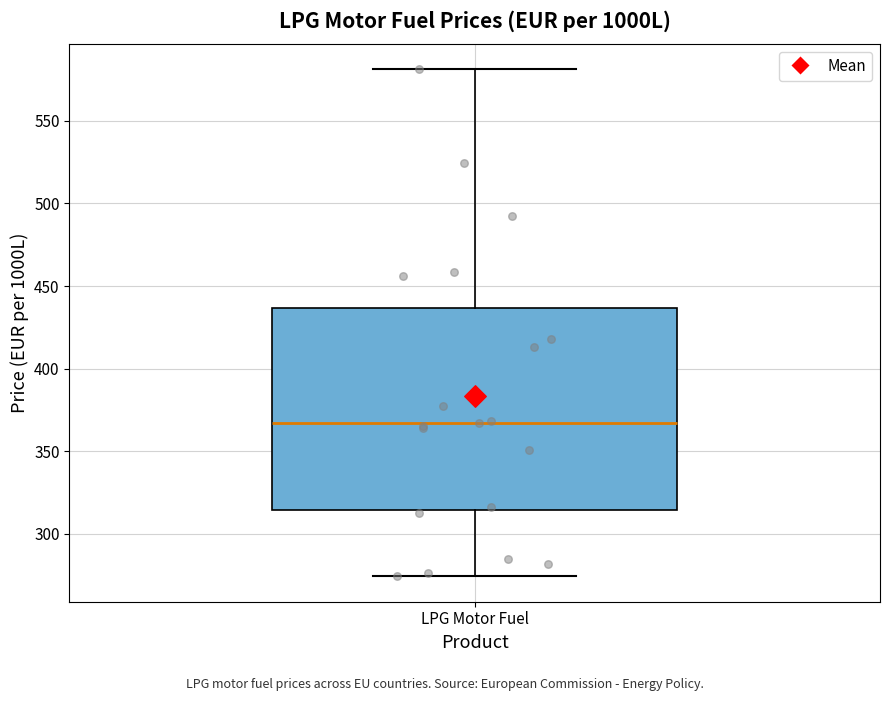

Where is the upper edge of the box for LPG Motor Fuel on the y-axis? The values are not printed on the chart, so give them approximately, as read against the axis.

435